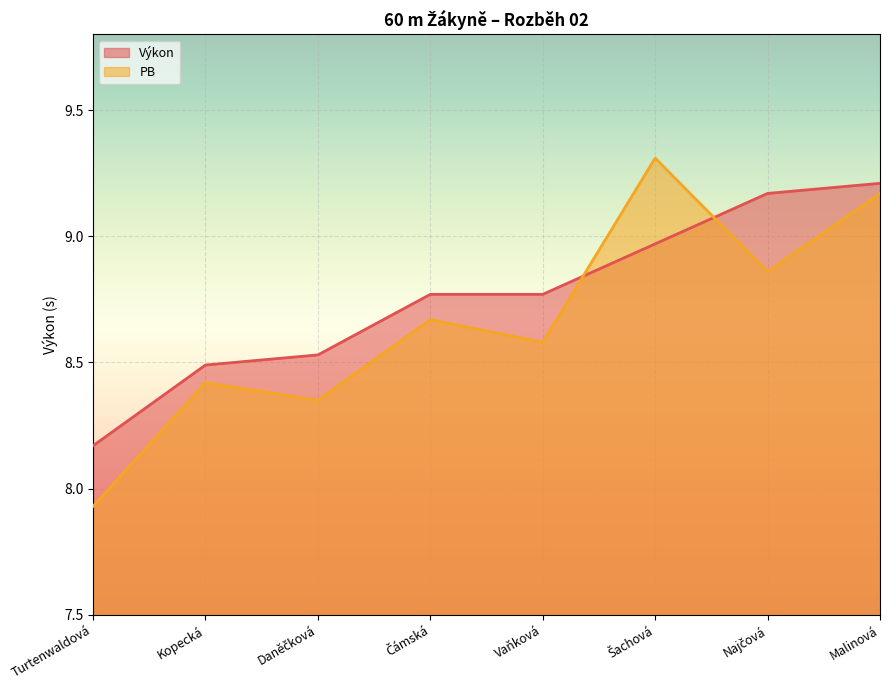

True or false: PB has a value of 5.9 at Kopecká.

False